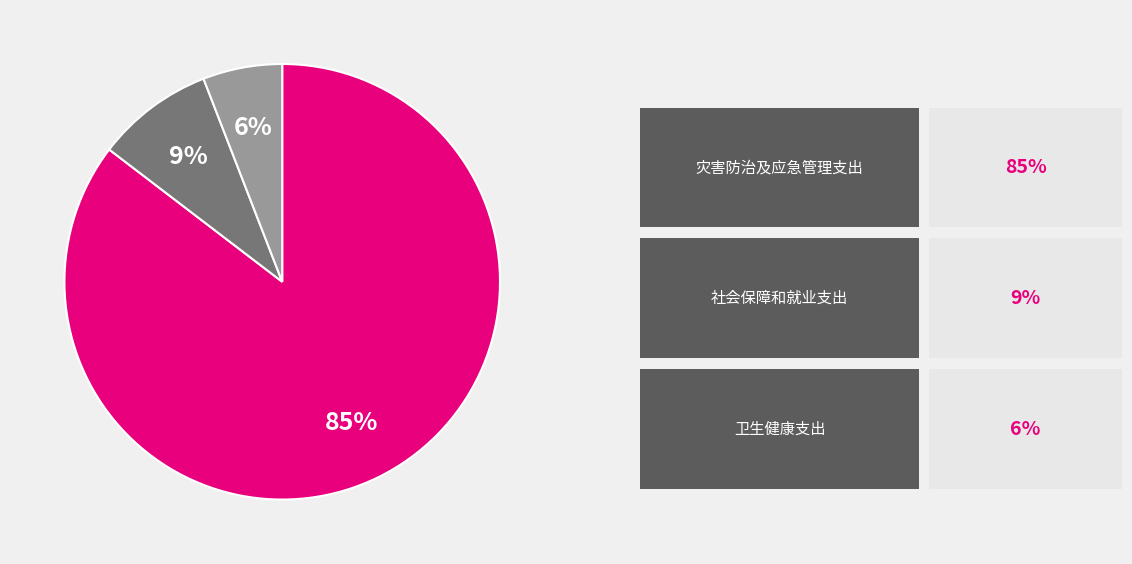

Does any single category account for the majority?

Yes